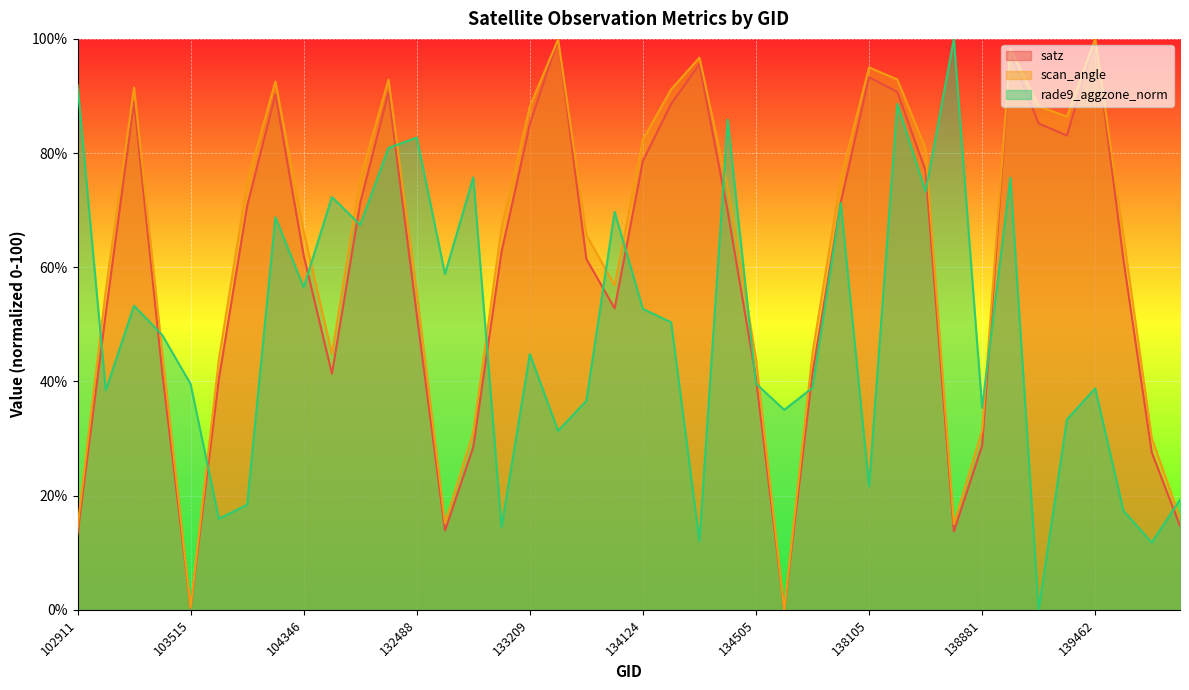

Reading left to right, list all the values displayed in this chart.

satz: 13.3	52.0	89.0	41.5	0.4	40.4	70.7	90.3	62.1	41.4	71.3	90.7	51.8	13.9	28.5	62.7	85.1	99.9	61.5	52.8	78.7	88.6	95.5	69.8	40.6	0.0	41.5	71.4	93.3	90.7	76.9	13.7	28.7	97.5	85.2	83.1	100.0	61.3	27.6	14.7
scan_angle: 14.5	56.0	91.5	45.0	0.4	43.9	74.9	92.5	66.3	44.8	75.4	92.9	55.8	15.2	31.1	67.0	88.1	99.9	65.7	56.8	82.4	91.2	96.7	74.0	44.0	0.0	45.0	75.5	95.0	92.9	80.7	15.0	31.3	98.2	88.2	86.4	100.0	65.5	30.1	16.1
rade9_aggzone_norm: 92.0	38.4	53.3	48.1	39.6	16.0	18.4	68.8	56.5	72.3	67.4	80.9	82.7	58.8	75.7	14.5	44.8	31.3	36.6	69.7	52.7	50.4	12.1	85.8	39.6	35.0	38.9	71.2	21.6	88.6	73.2	100.0	35.4	75.7	0.0	33.3	38.8	17.4	11.8	19.3